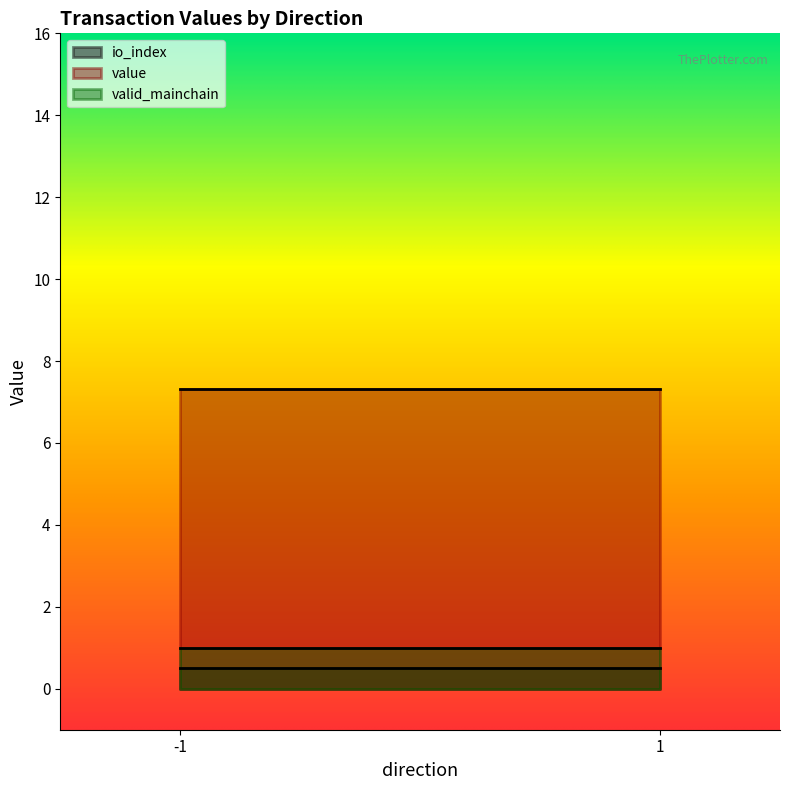

True or false: io_index and valid_mainchain intersect in this chart.

False